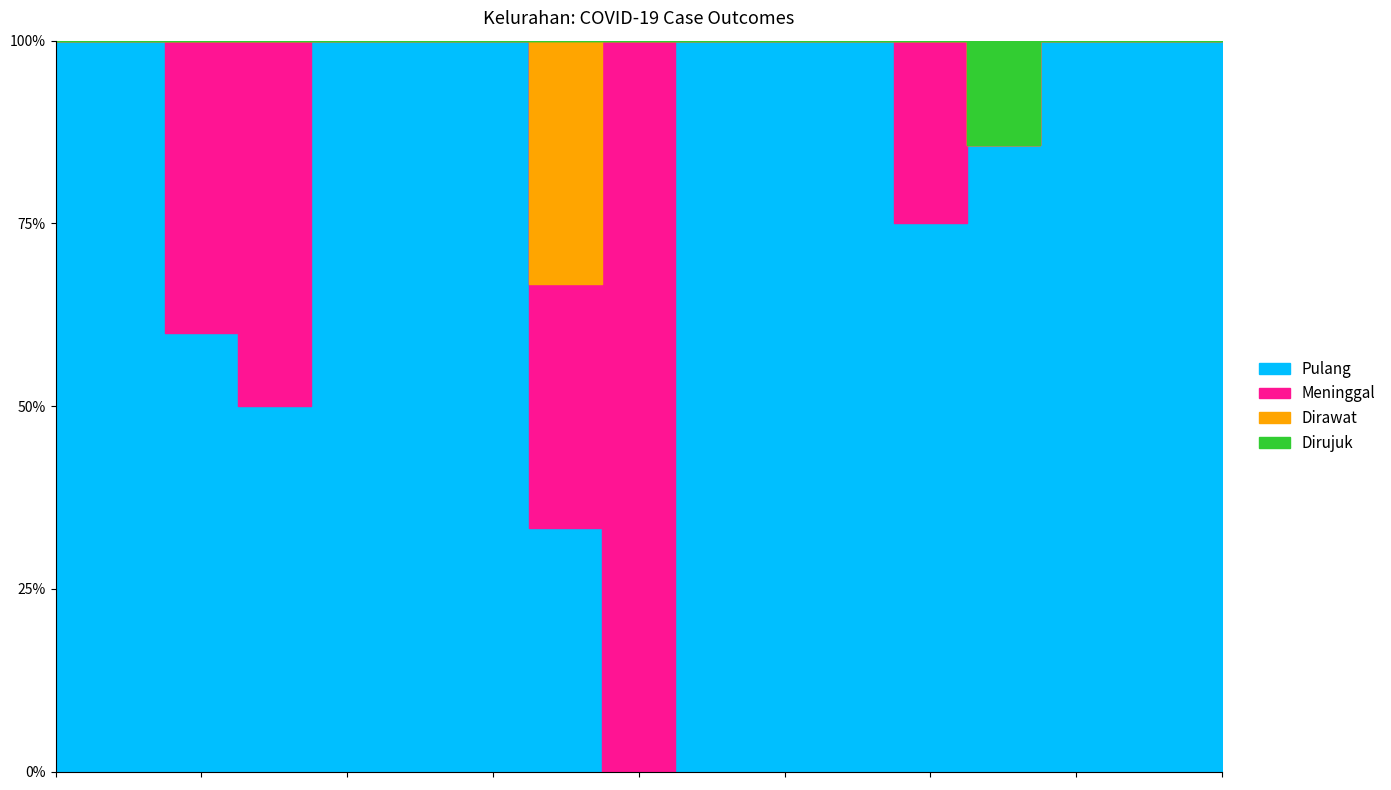

At how many categories does at least one series exceed 1?

13